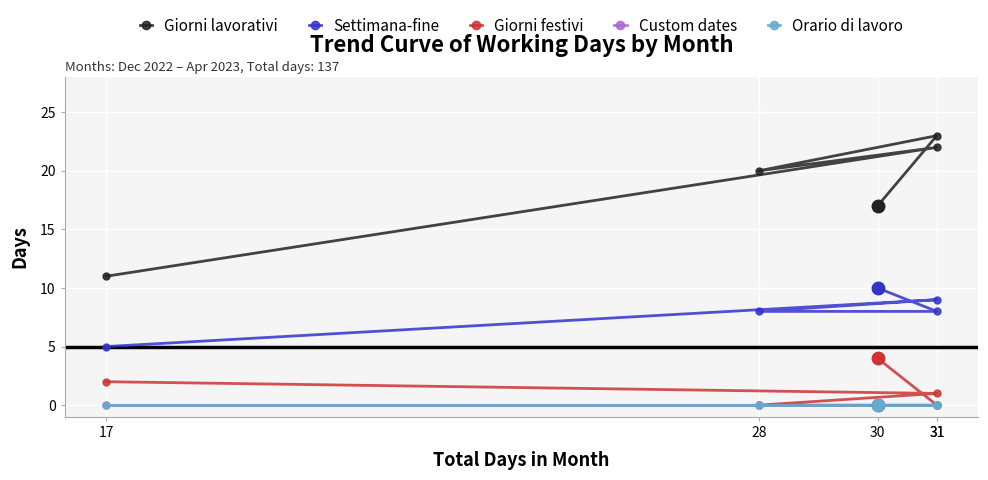

At which category does Giorni lavorativi reach its first local peak?

31